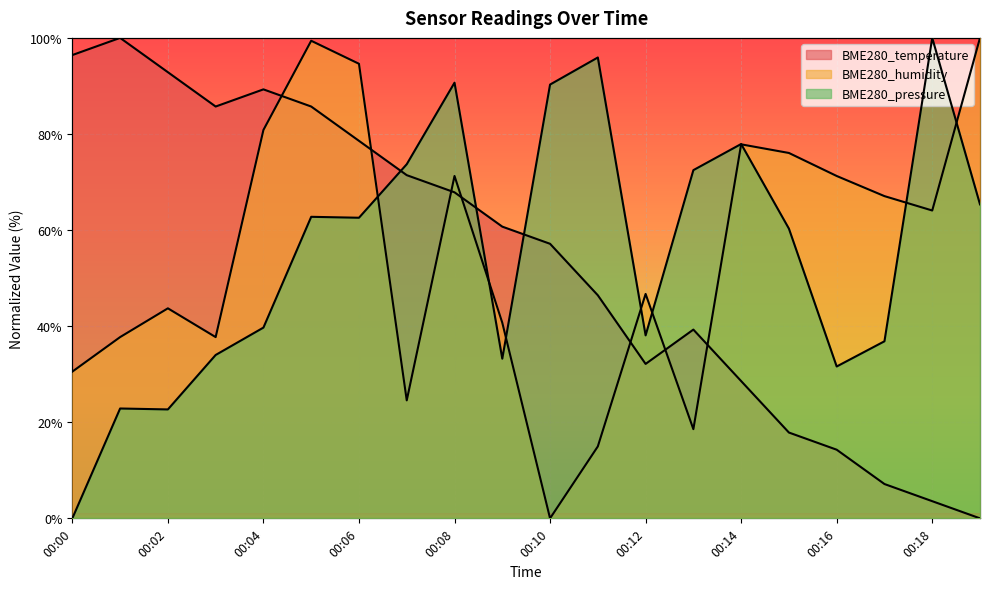

At which category does BME280_temperature reach its first local peak?

00:01